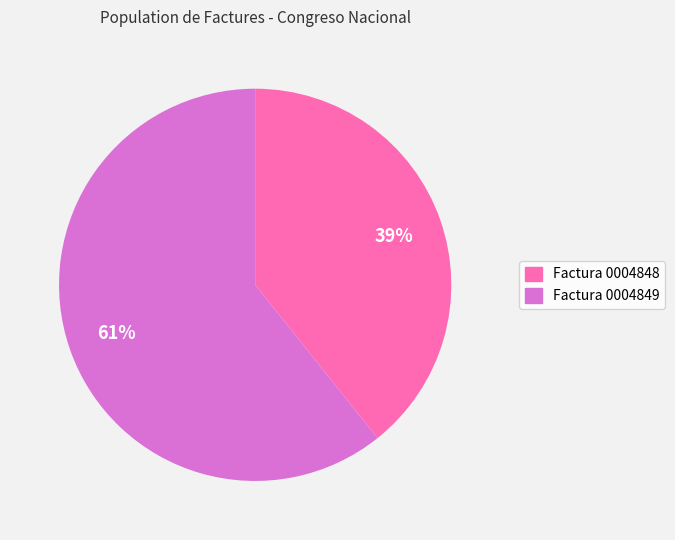

Is there any slice that represents more than half of the pie?

Yes